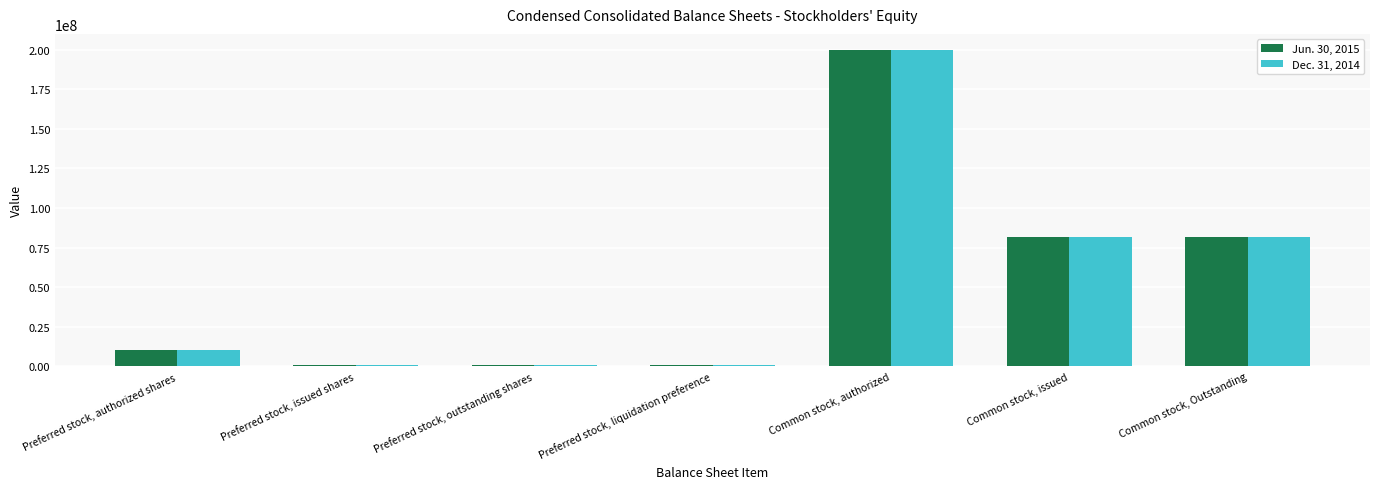

Reading left to right, list all the values displayed in this chart.

Jun. 30, 2015: 10000000	1042753	1042753	1042753	200000000	81892352	81892352
Dec. 31, 2014: 10000000	1042753	1042753	1042753	200000000	81892352	81892352